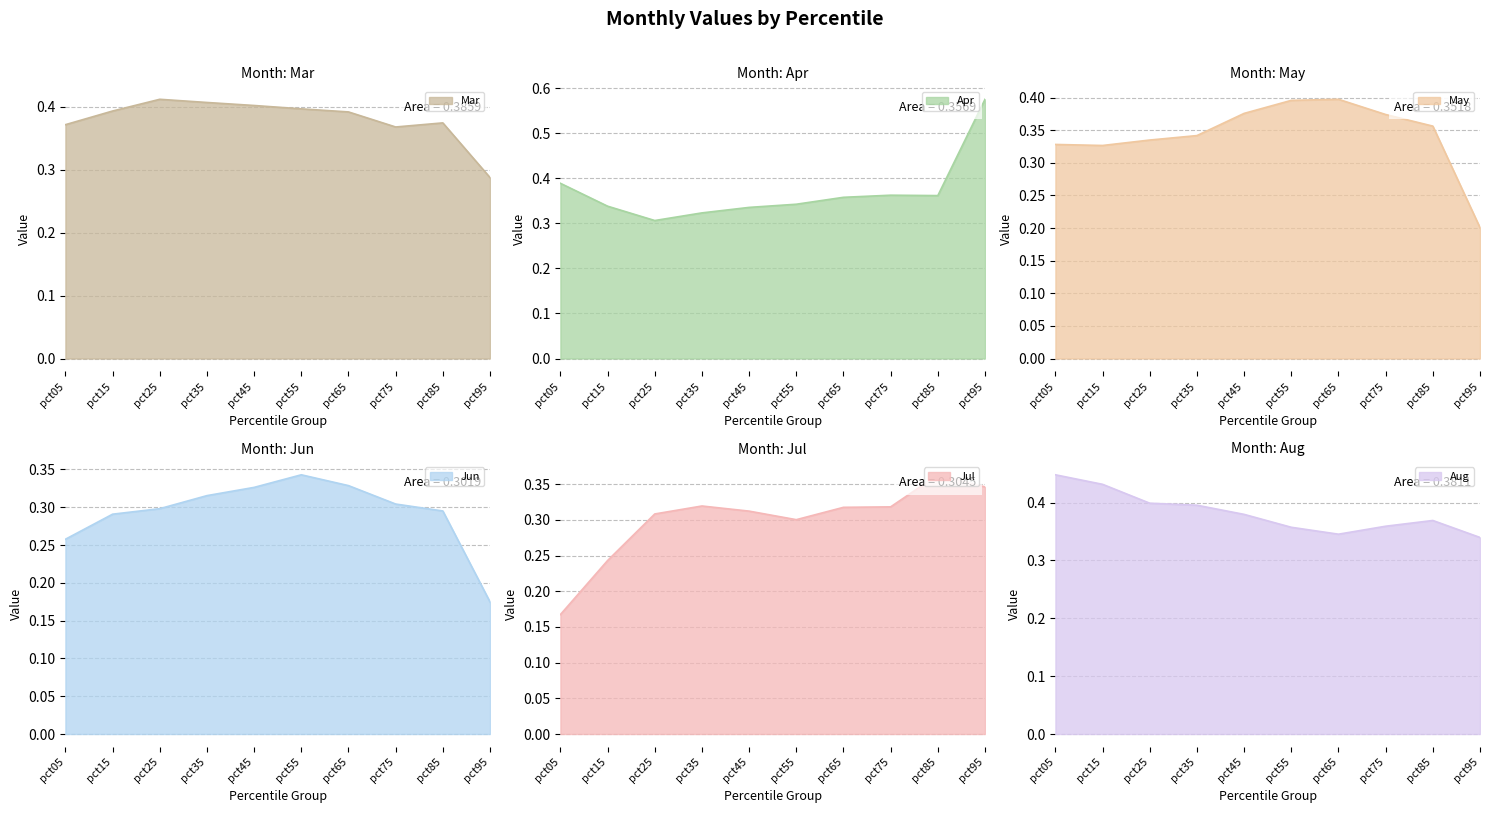

The value of Apr at pct25 is 0.1. True or false?

False